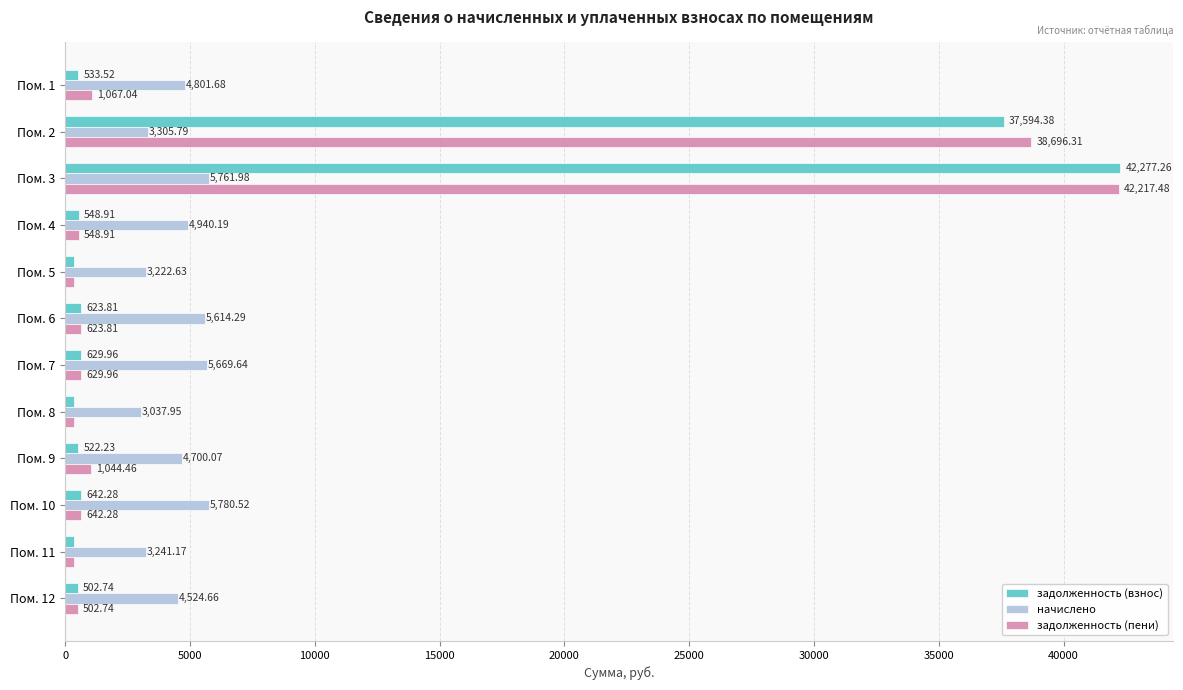

What are all the series names shown in the legend?

задолженность (взнос), начислено, задолженность (пени)